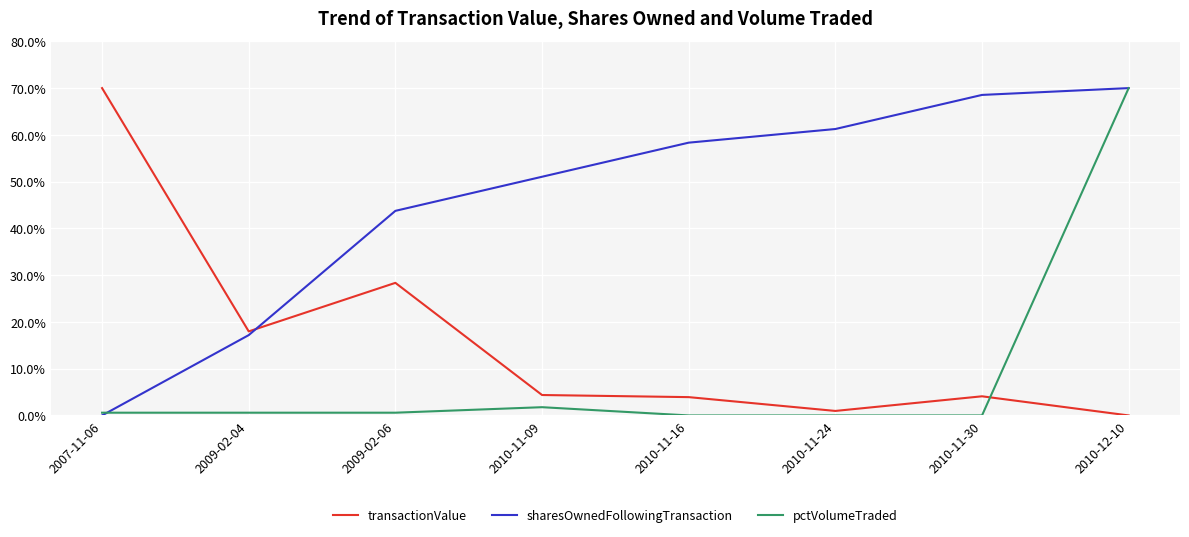

How many series are shown in this chart?

3